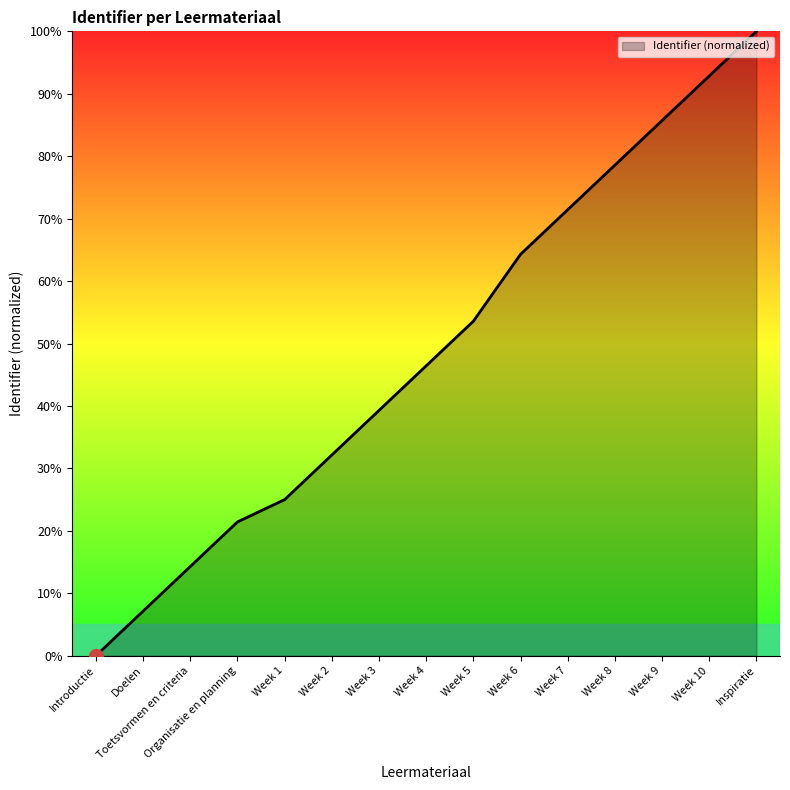

Which category has the lowest value across all series?

Introductie